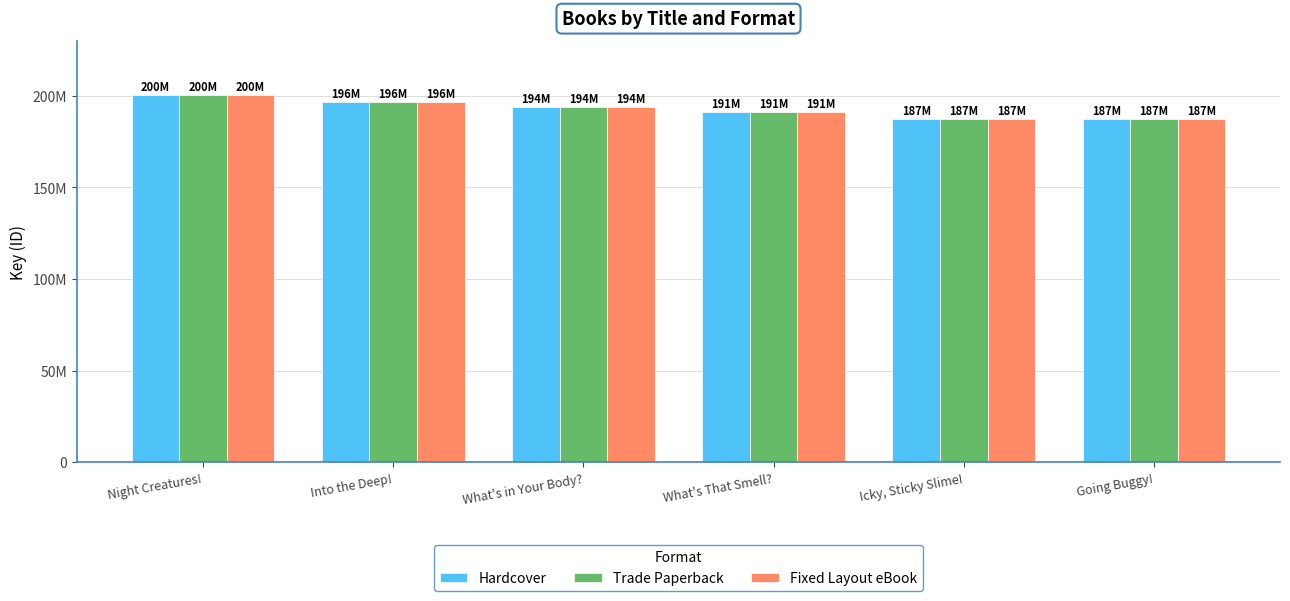

What is the difference between the Hardcover values at What's in Your Body? and Icky, Sticky Slime!?

6637525